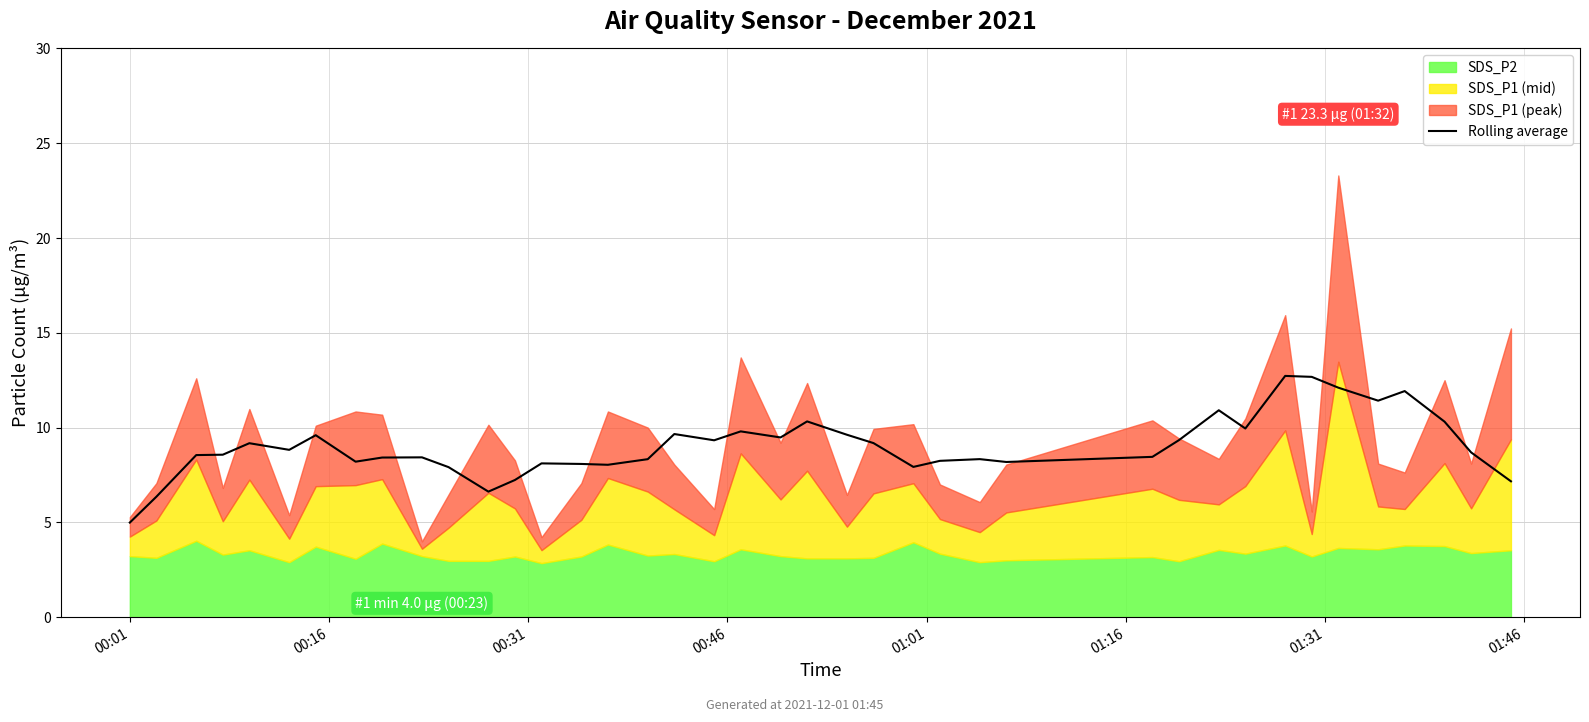

What is the highest value of the Rolling average series?

12.7